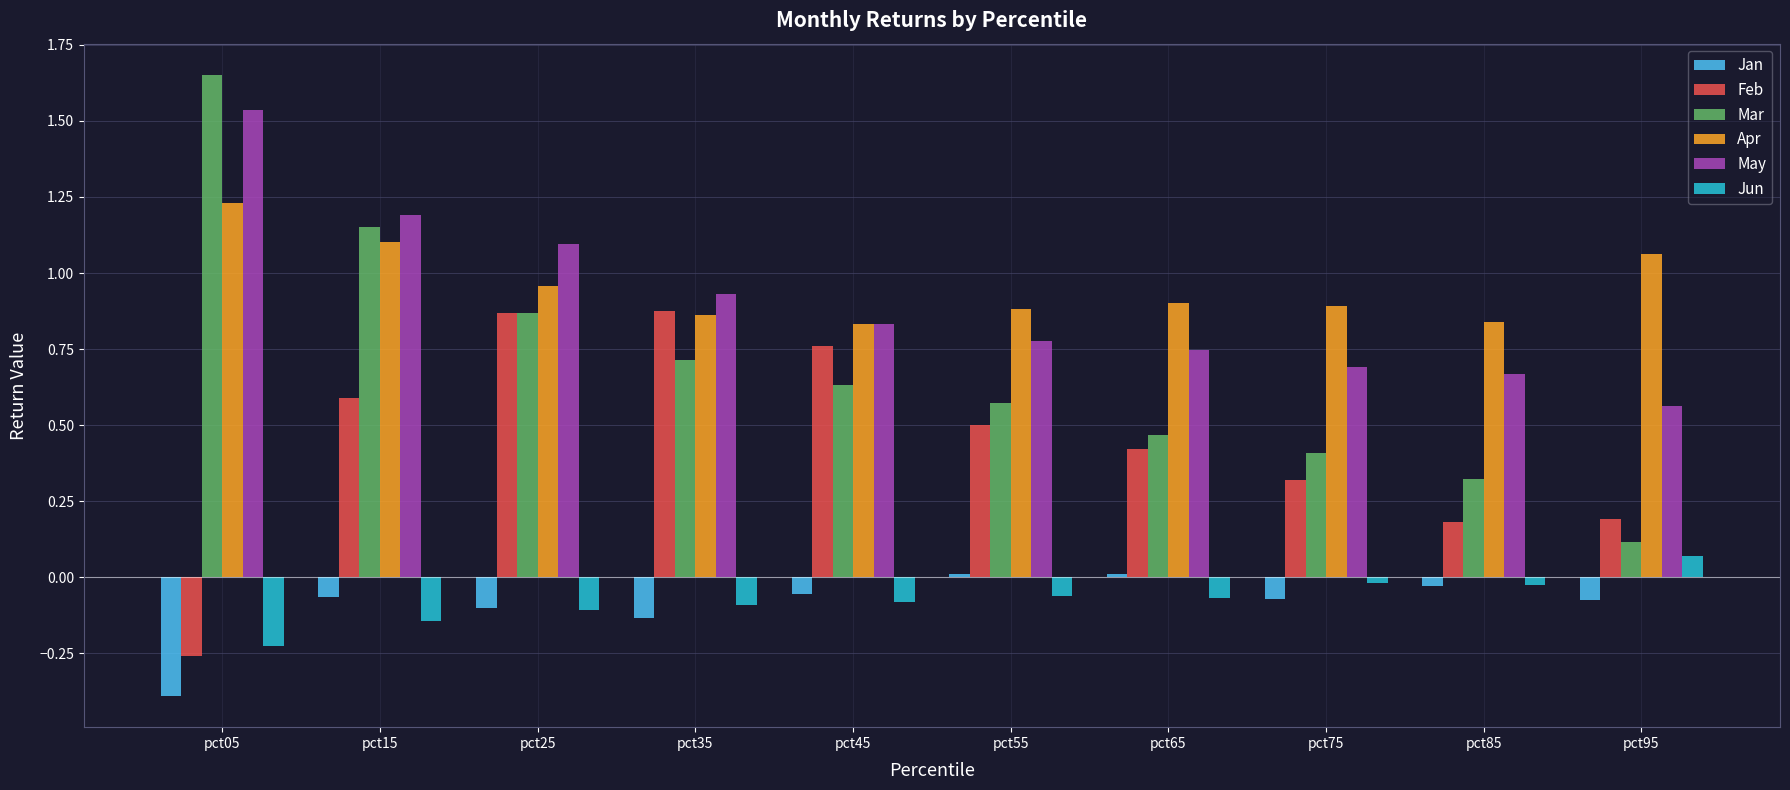

What is the difference between the maximum and minimum values in the Jan series?

0.4